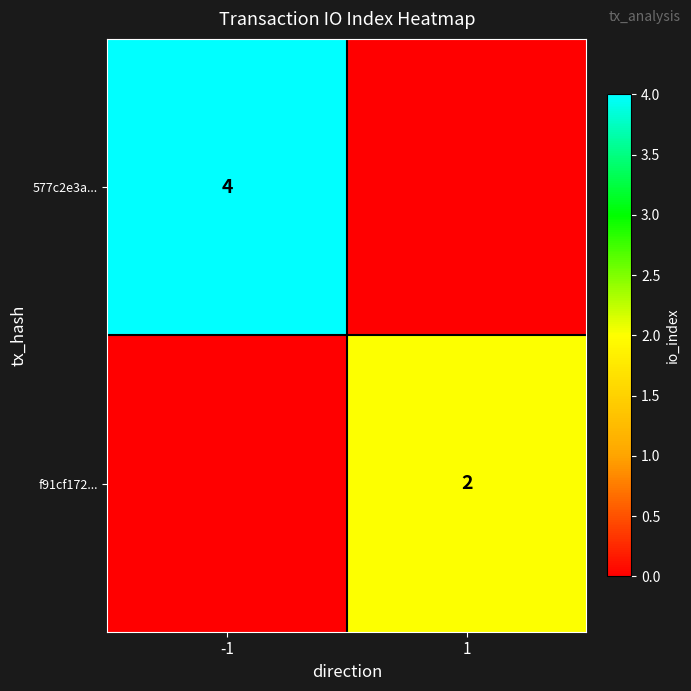

The f91cf172... series shows 2 at 1. True or false?

True